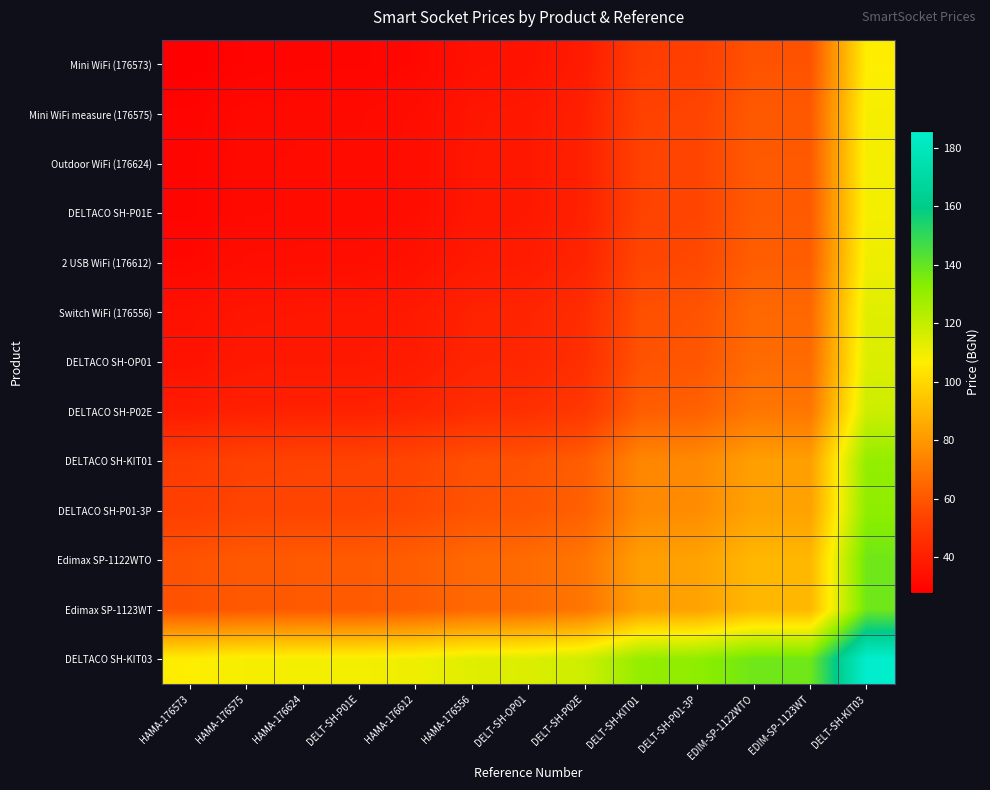

At which category is the sum across all series the highest?

DELT-SH-KIT03